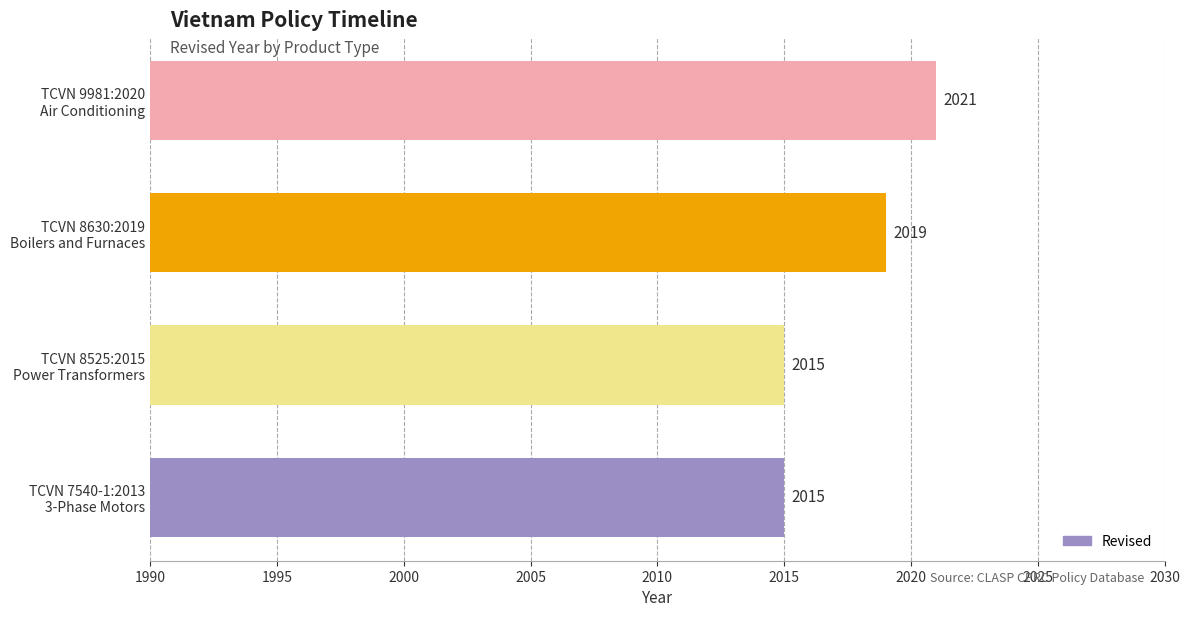

Reading bottom to top, extract all data points from this chart.

2015	2015	2019	2021